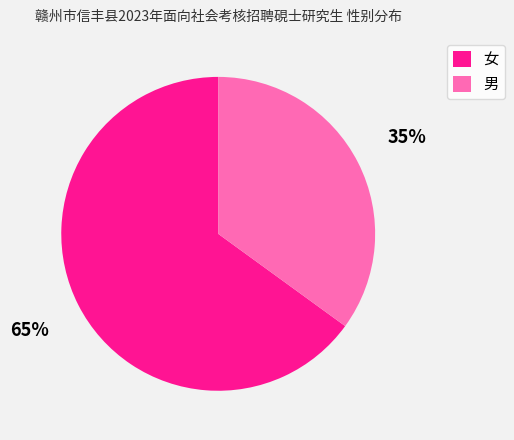

Is the sum of 男 and 女 greater than half?

Yes